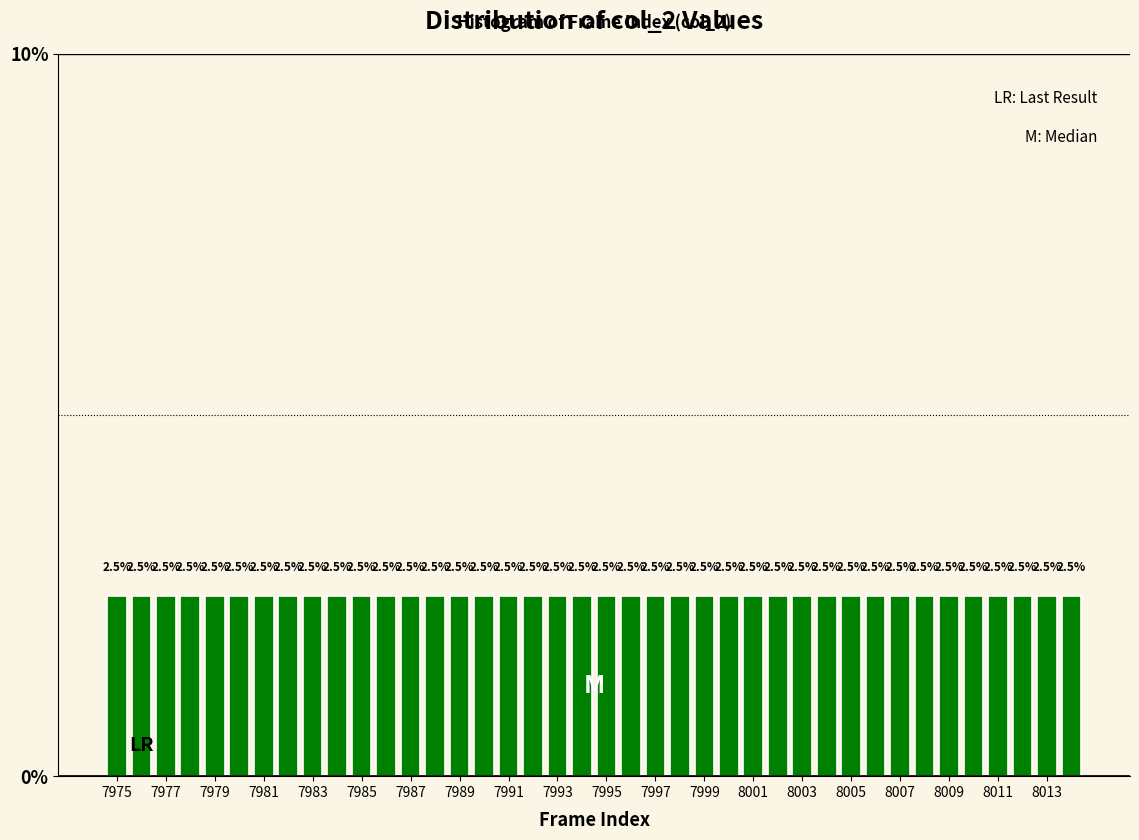

Reading left to right, list every bar in this chart as the range it spans on the x-axis followed by its height. The bar edges are not printed on the chart, so give them approximately, as read against the axis.

7974.5 to 7975.5: 2.5
7975.5 to 7976.5: 2.5
7976.5 to 7977.5: 2.5
7977.5 to 7978.5: 2.5
7978.5 to 7979.5: 2.5
7979.5 to 7980.5: 2.5
7980.5 to 7981.5: 2.5
7981.5 to 7982.5: 2.5
7982.5 to 7983.5: 2.5
7983.5 to 7984.5: 2.5
7984.5 to 7985.5: 2.5
7985.5 to 7986.5: 2.5
7986.5 to 7987.5: 2.5
7987.5 to 7988.5: 2.5
7988.5 to 7989.5: 2.5
7989.5 to 7990.5: 2.5
7990.5 to 7991.5: 2.5
7991.5 to 7992.5: 2.5
7992.5 to 7993.5: 2.5
7993.5 to 7994.5: 2.5
7994.5 to 7995.5: 2.5
7995.5 to 7996.5: 2.5
7996.5 to 7997.5: 2.5
7997.5 to 7998.5: 2.5
7998.5 to 7999.5: 2.5
7999.5 to 8000.5: 2.5
8000.5 to 8001.5: 2.5
8001.5 to 8002.5: 2.5
8002.5 to 8003.5: 2.5
8003.5 to 8004.5: 2.5
8004.5 to 8005.5: 2.5
8005.5 to 8006.5: 2.5
8006.5 to 8007.5: 2.5
8007.5 to 8008.5: 2.5
8008.5 to 8009.5: 2.5
8009.5 to 8010.5: 2.5
8010.5 to 8011.5: 2.5
8011.5 to 8012.5: 2.5
8012.5 to 8013.5: 2.5
8013.5 to 8014.5: 2.5